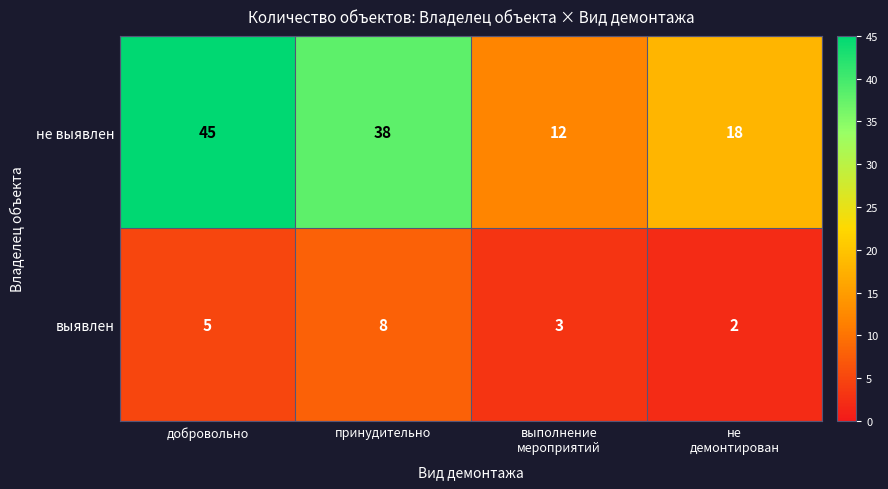

Rank the series at добровольно from highest to lowest value.

не выявлен, выявлен